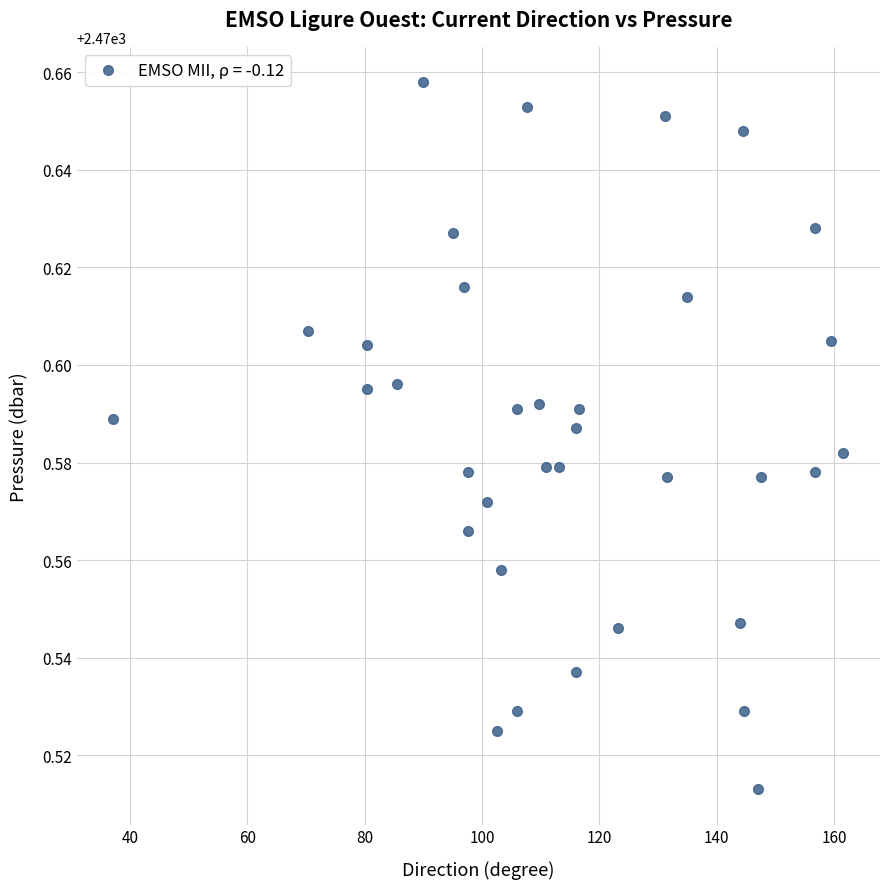

What is the range of X values (max minus min)?

124.4